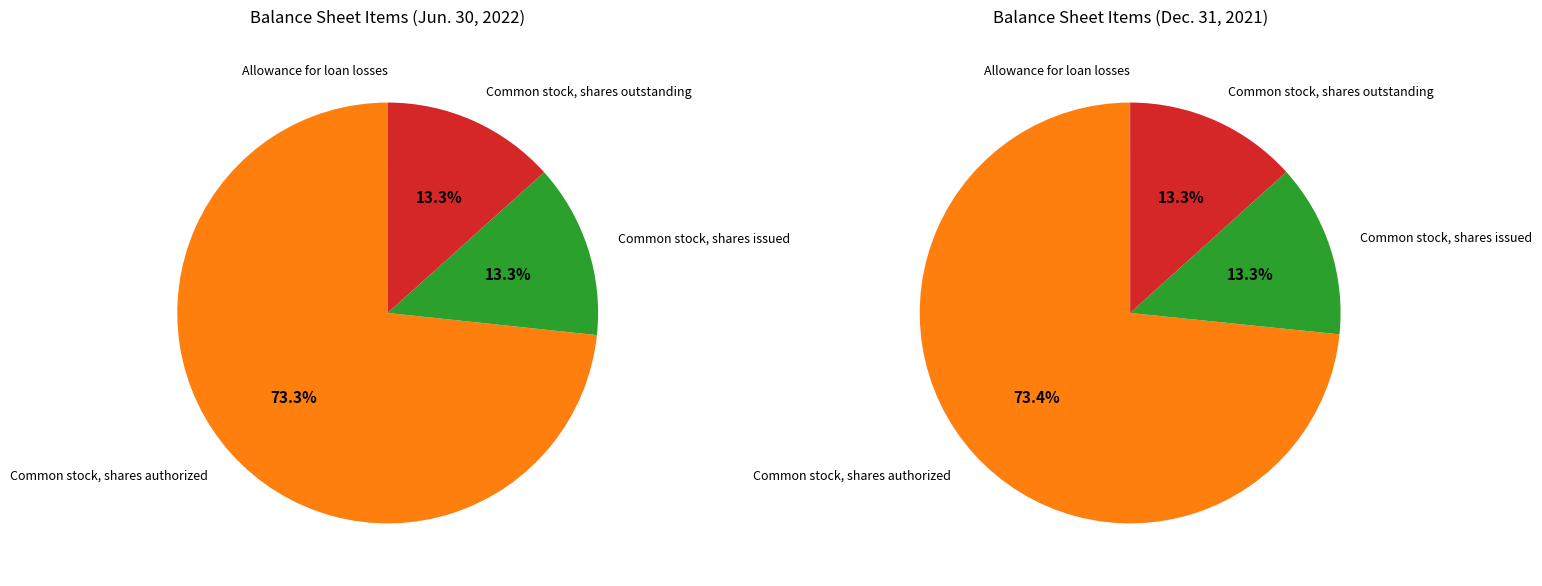

Is it true that Allowance for loan losses is 0% of the pie?

True